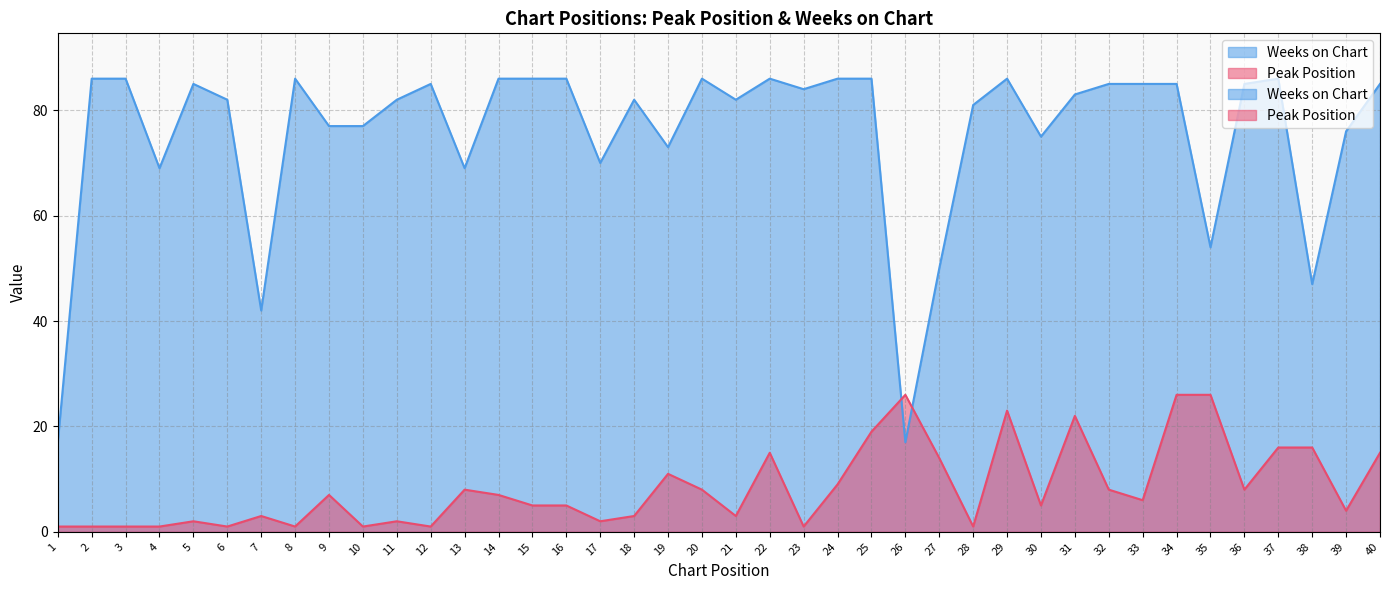

What is the difference between the second highest and second lowest values in the Weeks on Chart series?

69